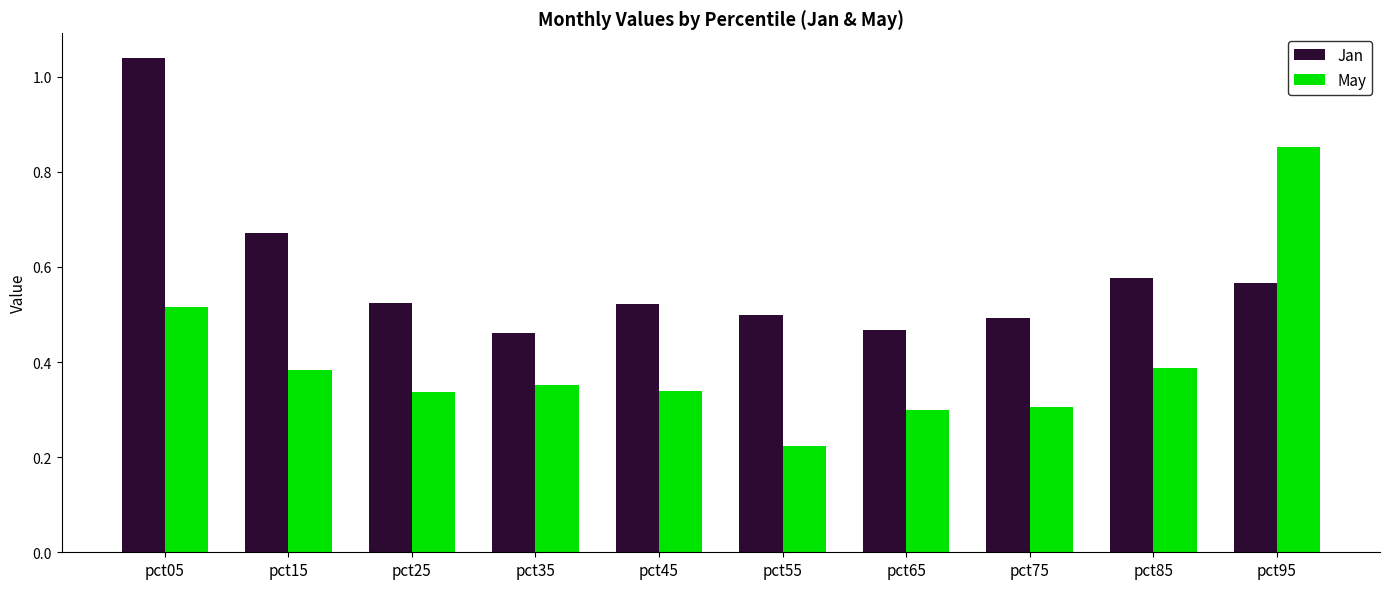

At which label is May closest to 0?

pct55